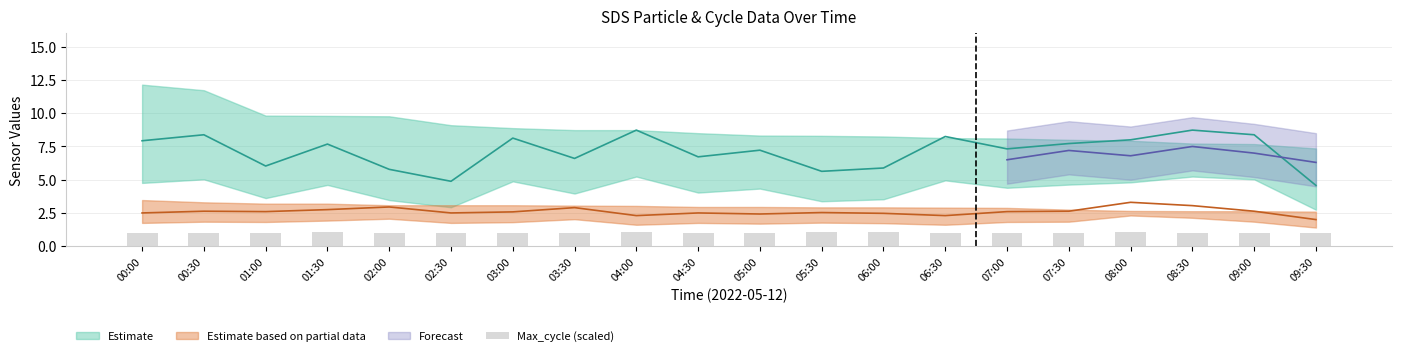

At which label is the value closest to 1?

09:30